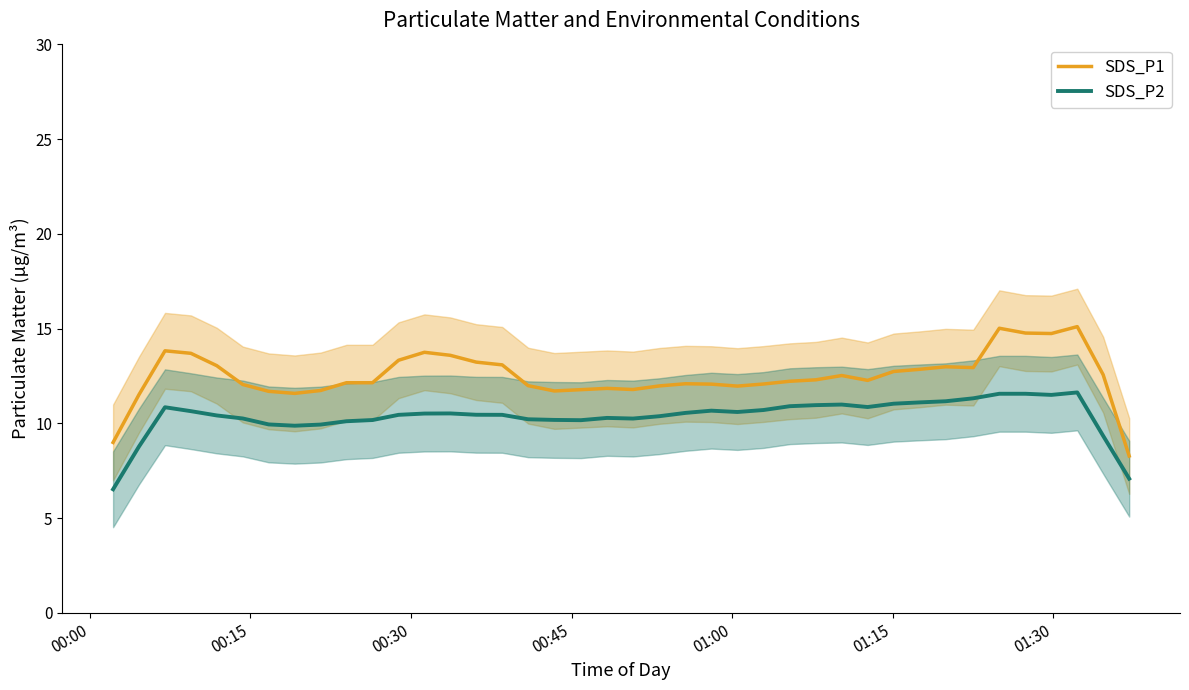

How many categories are shown in the chart?

40